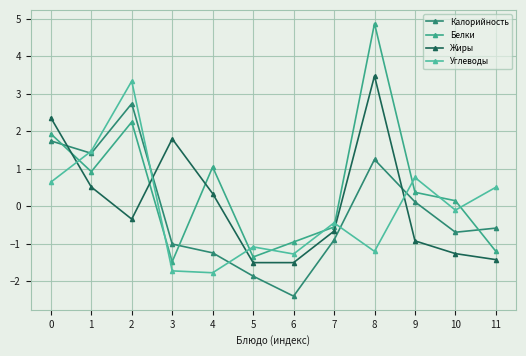

True or false: Жиры and Белки intersect in this chart.

True